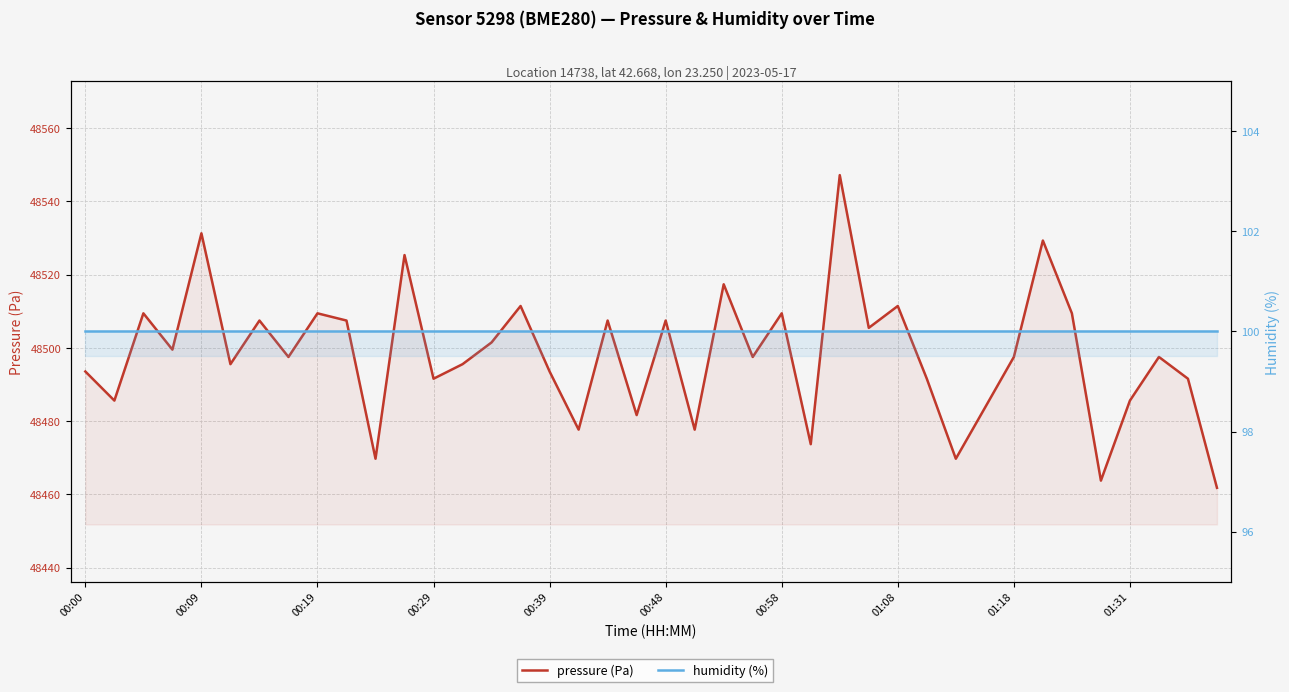

What is the value of the pressure point at the 27th from the left?

48547.1